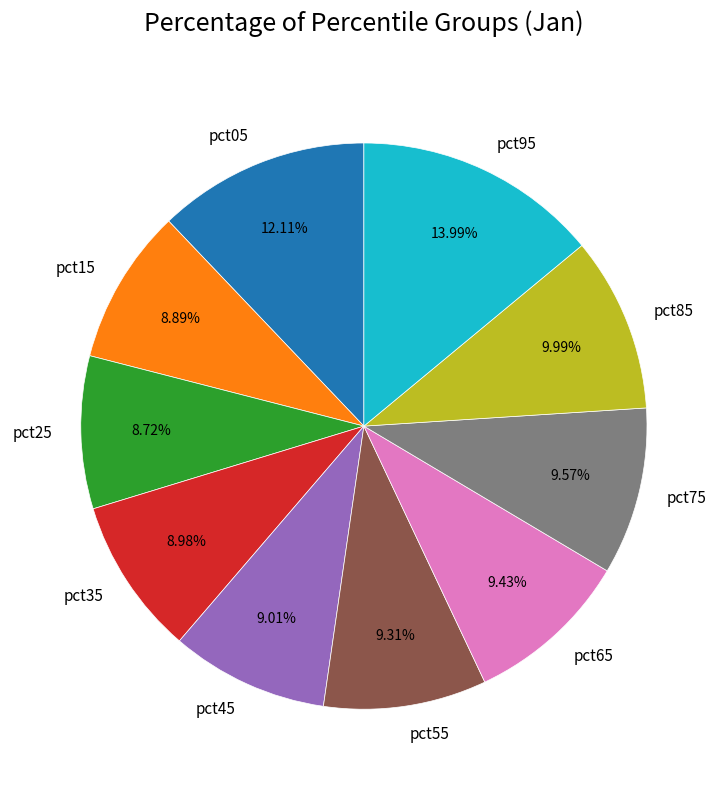

The pct65 slice represents 23% of the pie. True or false?

False